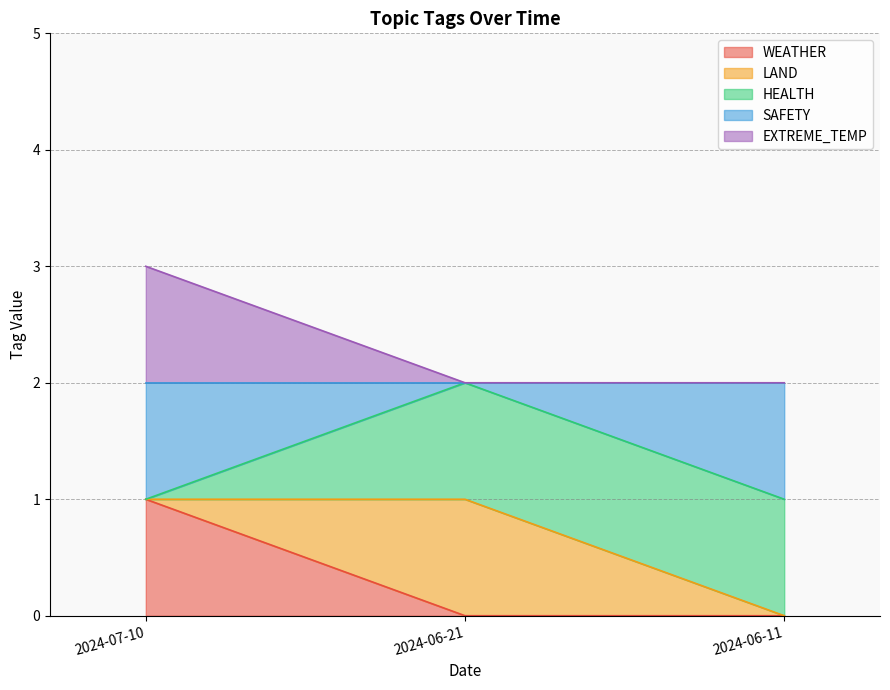

Does the chart have visible grid lines?

Yes